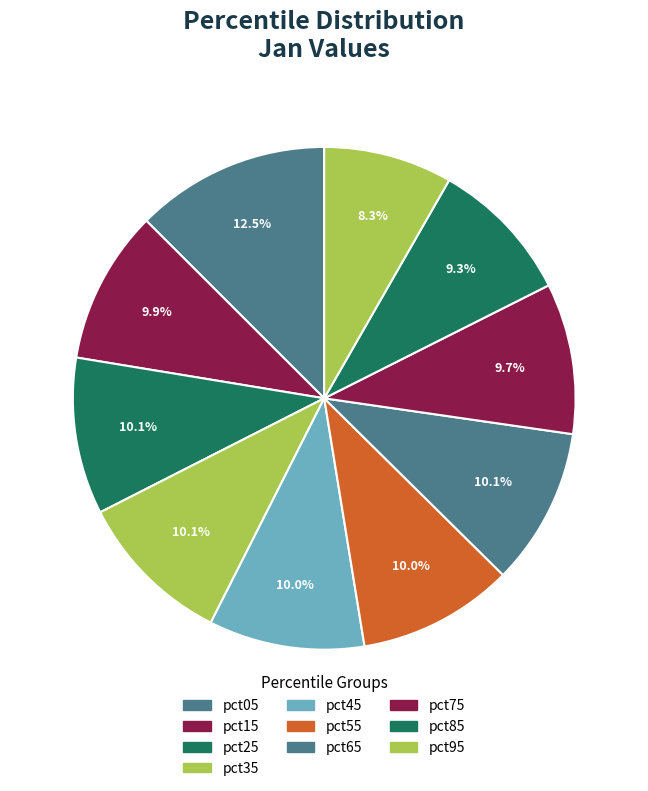

Rank the categories by value from lowest to highest.

pct95, pct85, pct75, pct15, pct45, pct55, pct35, pct25, pct65, pct05